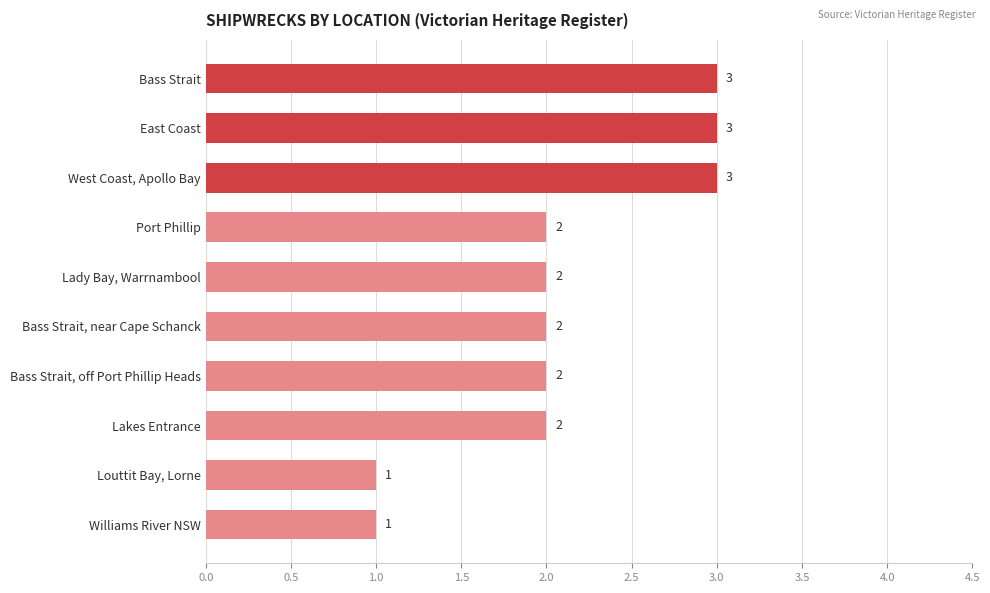

Between Lady Bay, Warrnambool and Bass Strait, which is larger?

Bass Strait